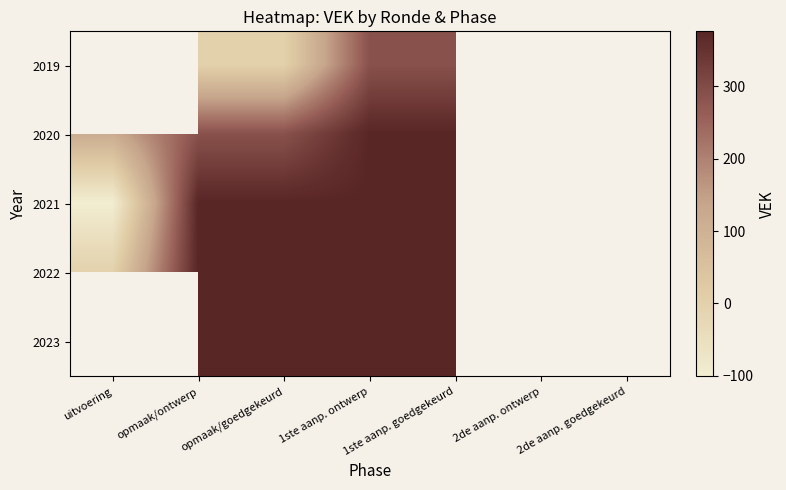

The value of 2022 at opmaak/ontwerp is 132.5. True or false?

False